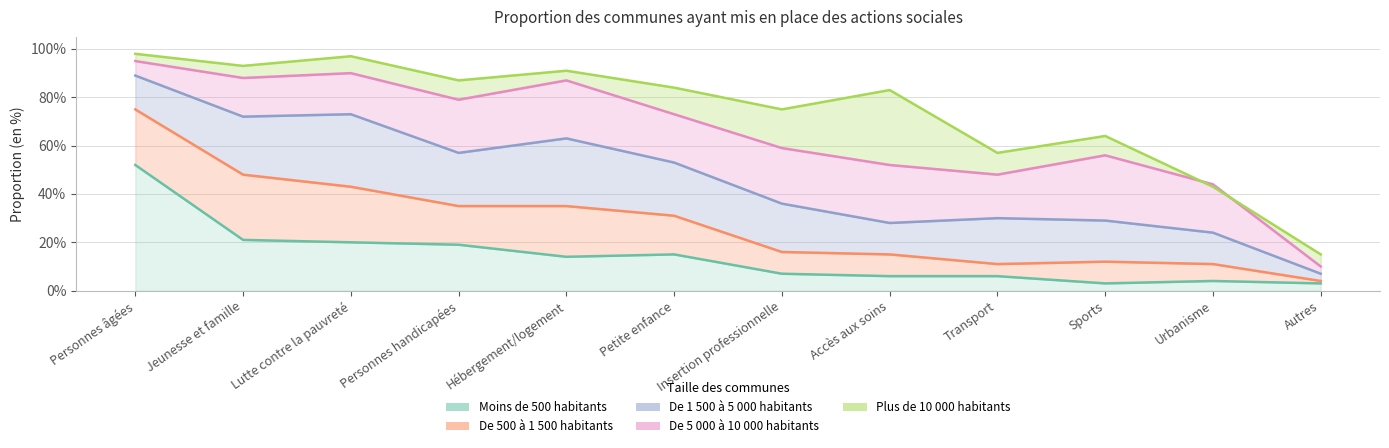

Rank the categories by De 1 500 à 5 000 habitants value from lowest to highest.

Autres, Urbanisme, Accès aux soins, Sports, Transport, Insertion professionnelle, Petite enfance, Personnes handicapées, Hébergement/logement, Jeunesse et famille, Lutte contre la pauvreté, Personnes âgées